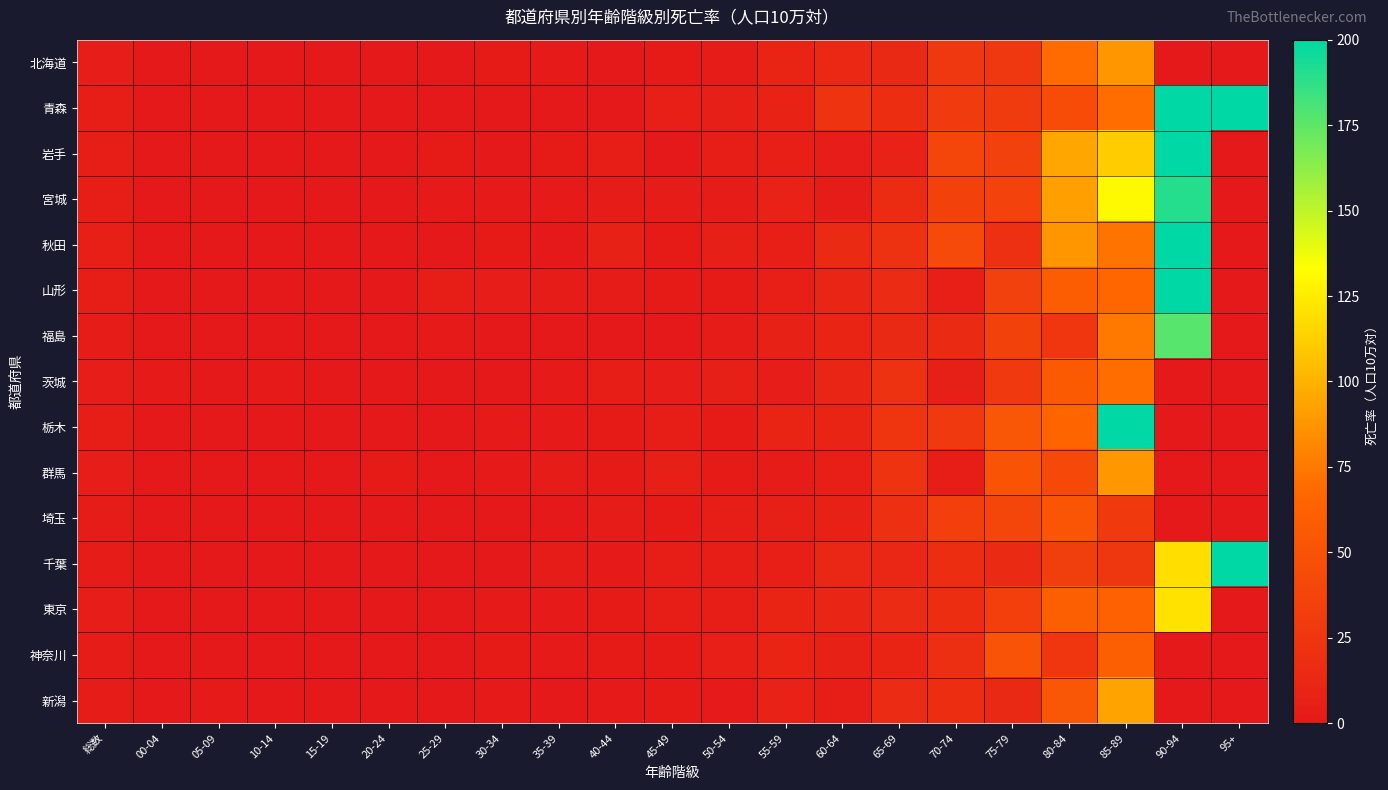

Which label corresponds to the smallest value in the chart?

00-04